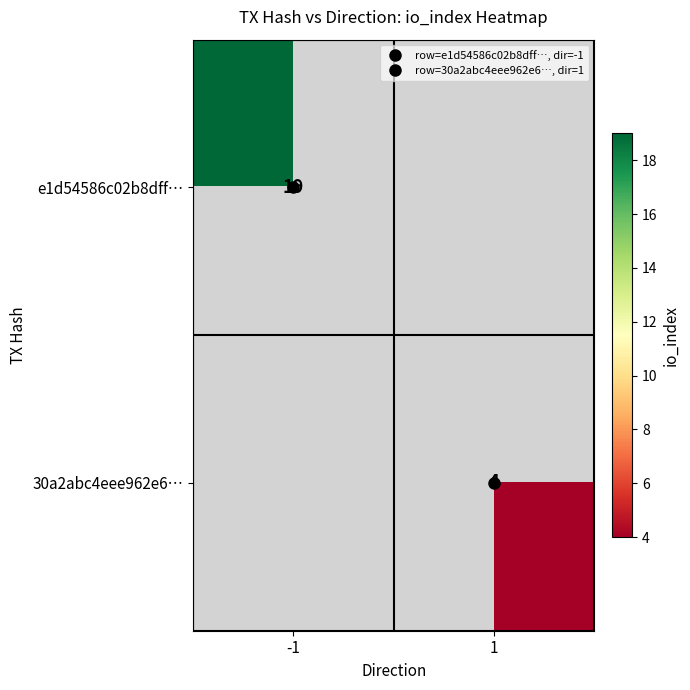

What is the minimum value shown in the chart?

4.0